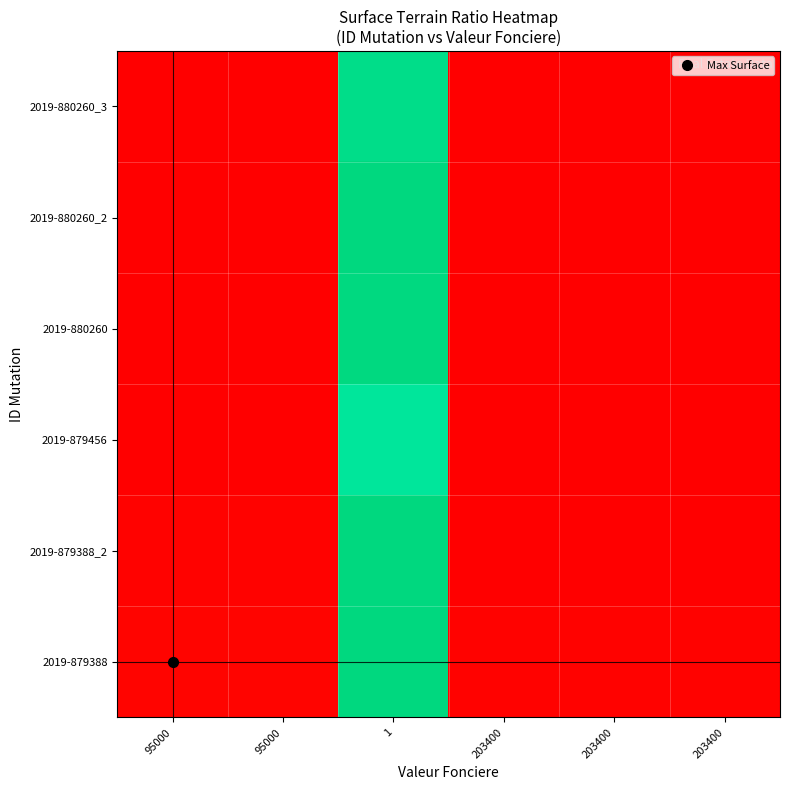

Reading left to right, transcribe all the data shown in this chart.

2019-879388: 95000=0.9	95000=0.9	1=99.9	203400=0.4	203400=0.4	203400=0.4
2019-879388_2: 95000=0.5	95000=0.5	1=99.8	203400=0.3	203400=0.3	203400=0.3
2019-879456: 95000=0.0	95000=0.0	1=90.9	203400=0.0	203400=0.0	203400=0.0
2019-880260: 95000=0.2	95000=0.2	1=99.5	203400=0.1	203400=0.1	203400=0.1
2019-880260_2: 95000=0.4	95000=0.4	1=99.7	203400=0.2	203400=0.2	203400=0.2
2019-880260_3: 95000=0.0	95000=0.0	1=96.7	203400=0.0	203400=0.0	203400=0.0